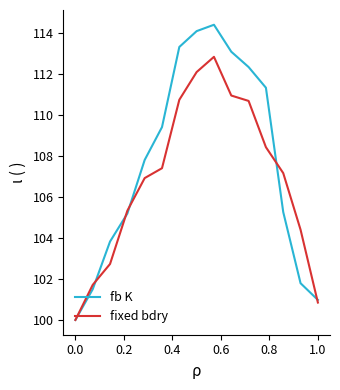

What is the minimum value shown in the chart?

100.0